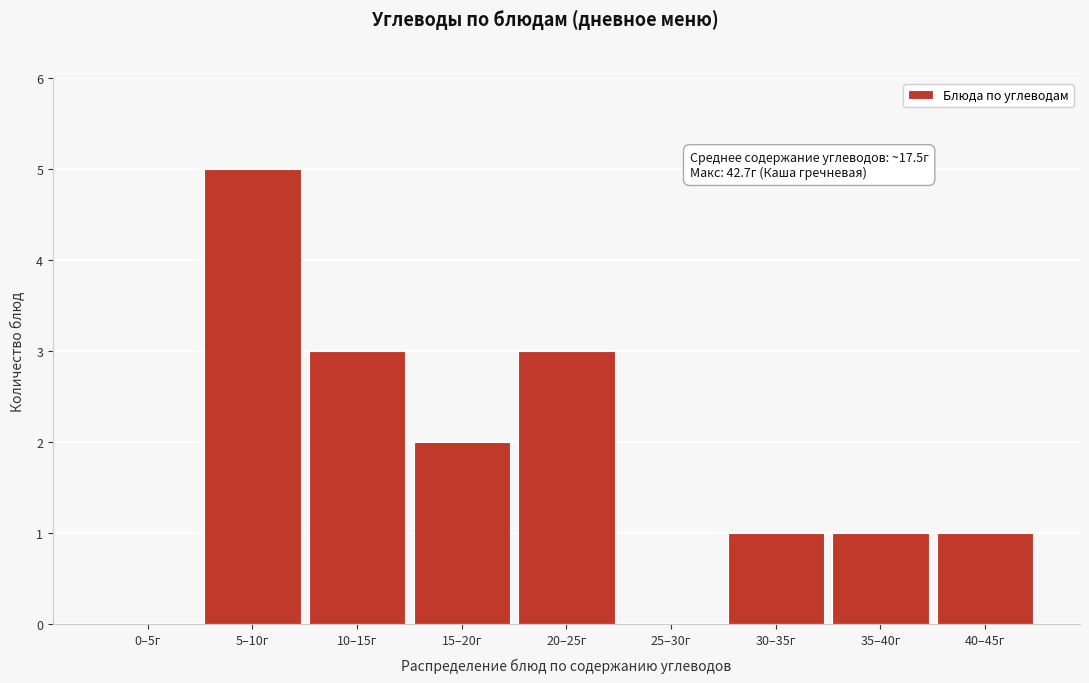

Reading left to right, what are all the values shown in this chart?

0–5г=0	5–10г=5	10–15г=3	15–20г=2	20–25г=3	25–30г=0	30–35г=1	35–40г=1	40–45г=1